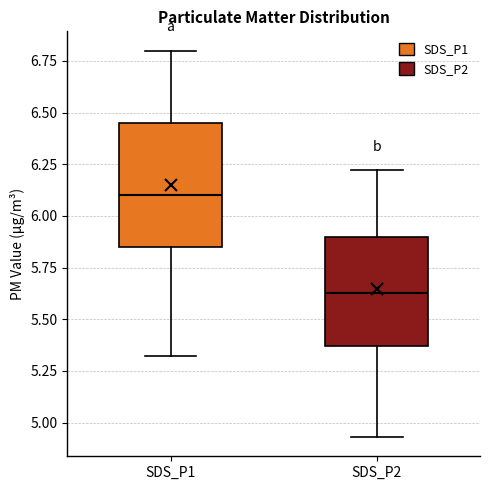

Comparing the boxes themselves (not the whiskers), which one is the tallest?

SDS_P1